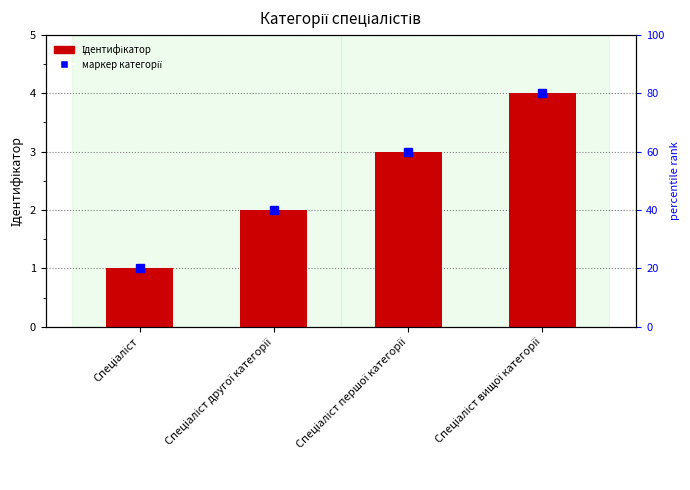

What is the value of the 2nd bar from the left?

2